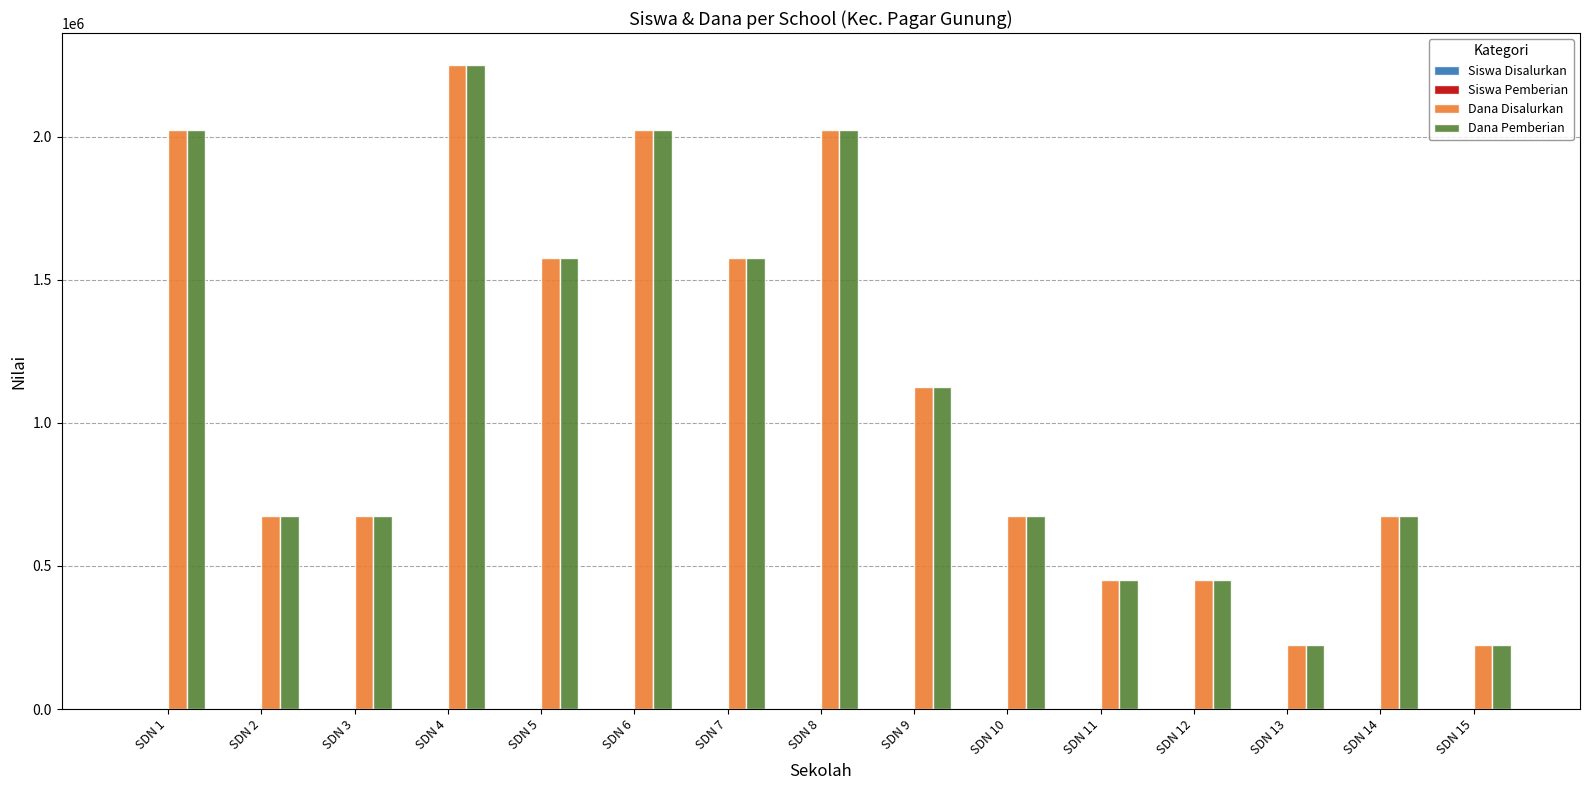

At which category is the sum across all series the highest?

SDN 4